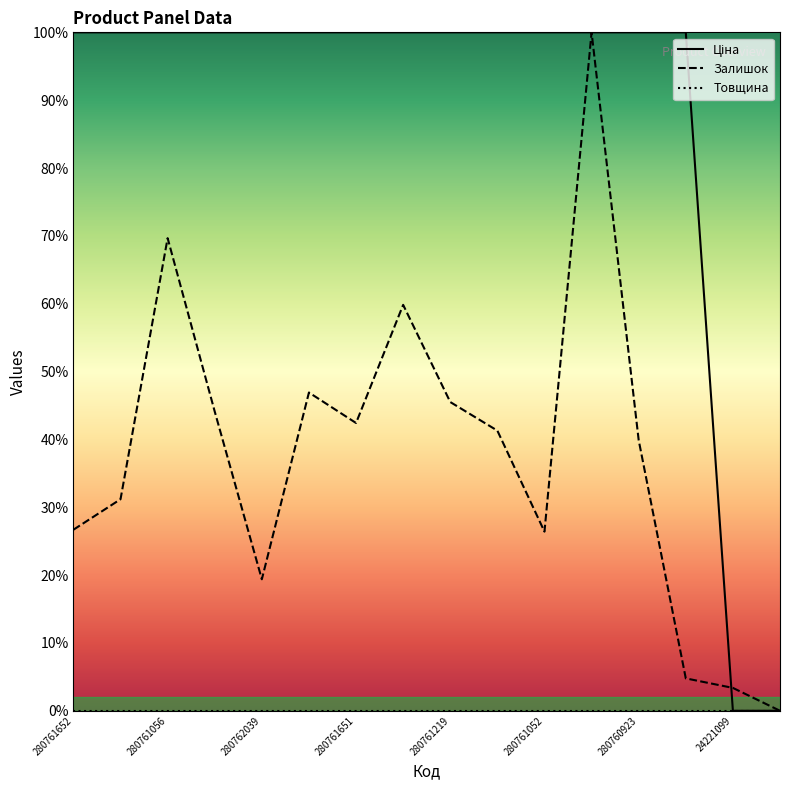

At which category does Залишок reach its first local peak?

280761056